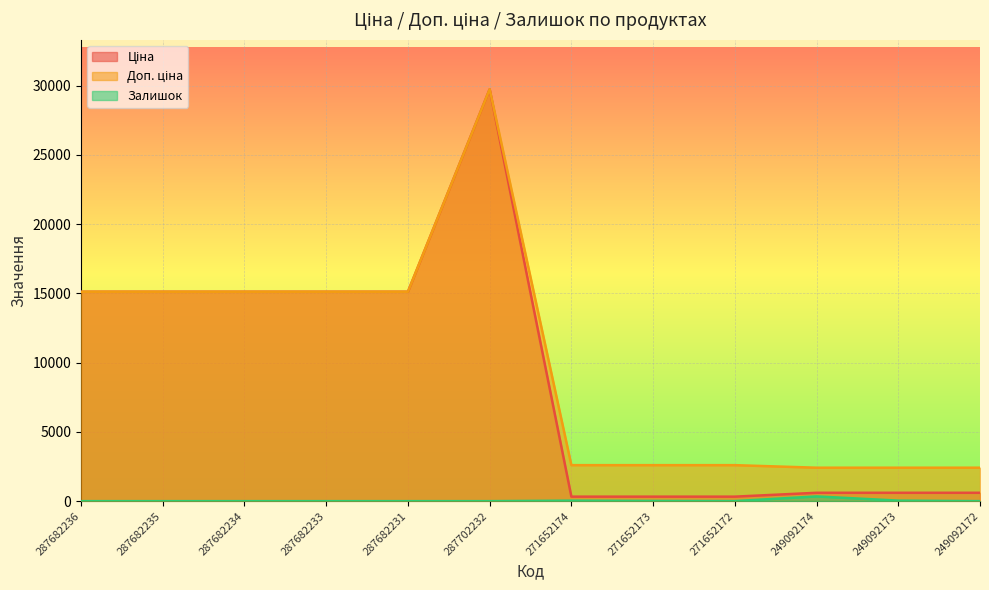

True or false: Ціна has more than 1 interior local peaks.

False